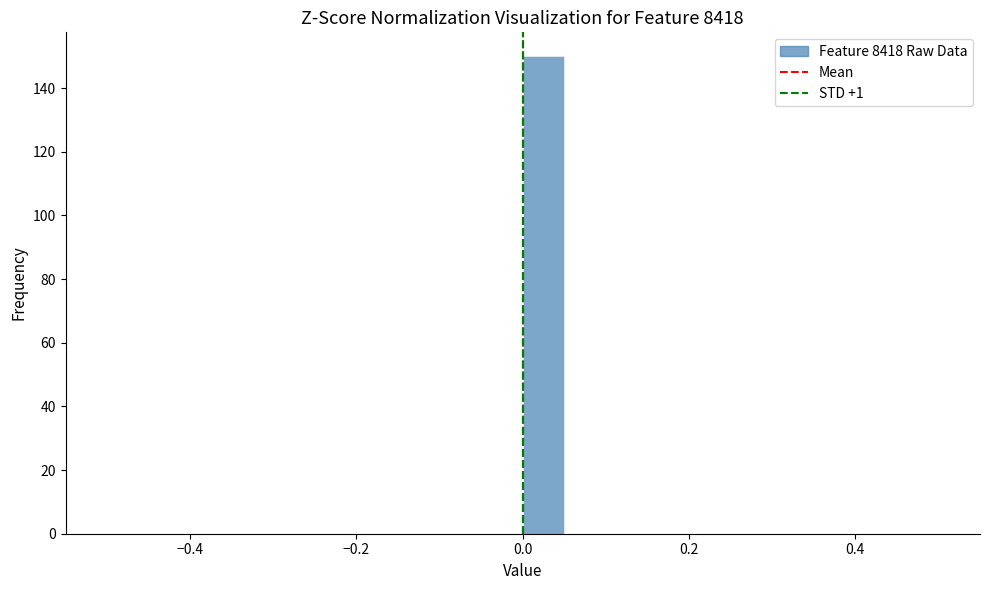

Around what value on the x-axis is the tallest bar? Give the approximate position of its centre, as read against the axis.

0.02